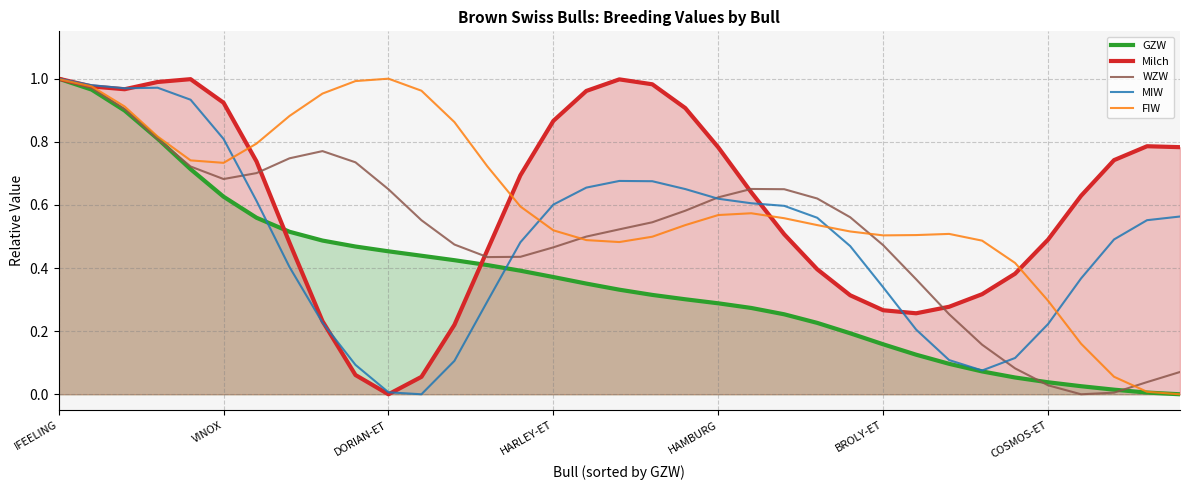

True or false: MIW has more than 0 interior local peaks.

True